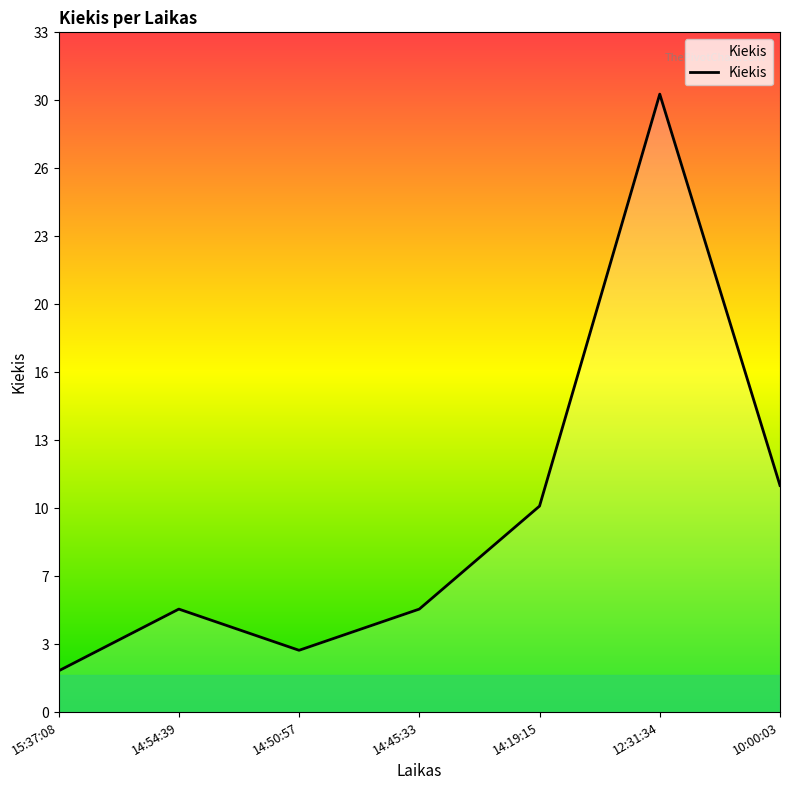

What is the ratio of the value at 14:19:15 to the value at 14:54:39?

2.0